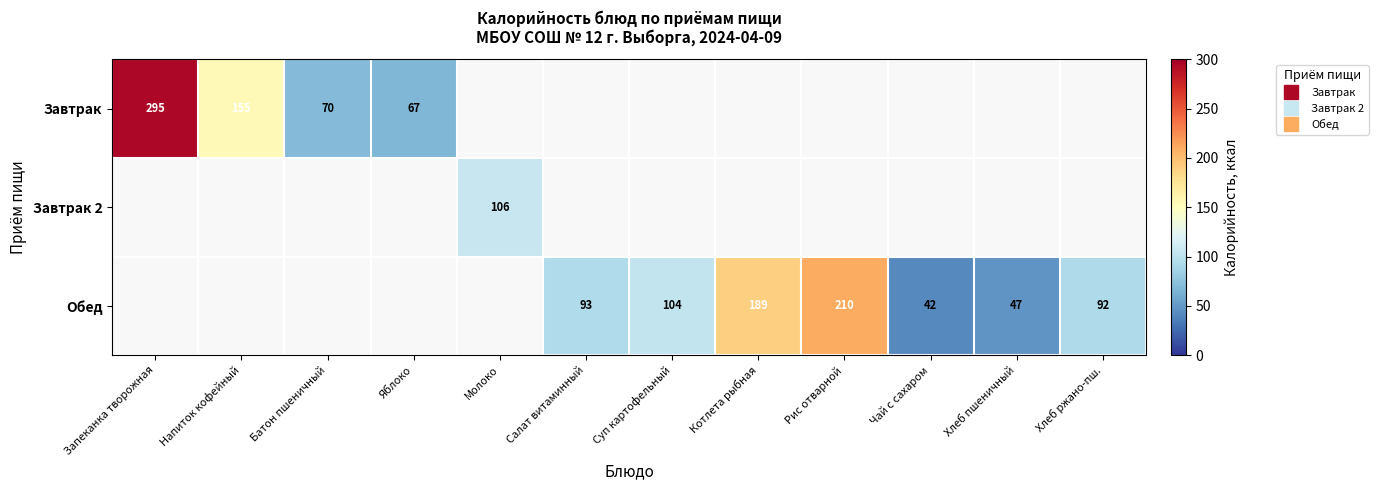

Is the value of Завтрак 2 at Хлеб пшеничный greater than the value of Обед at Молоко?

No